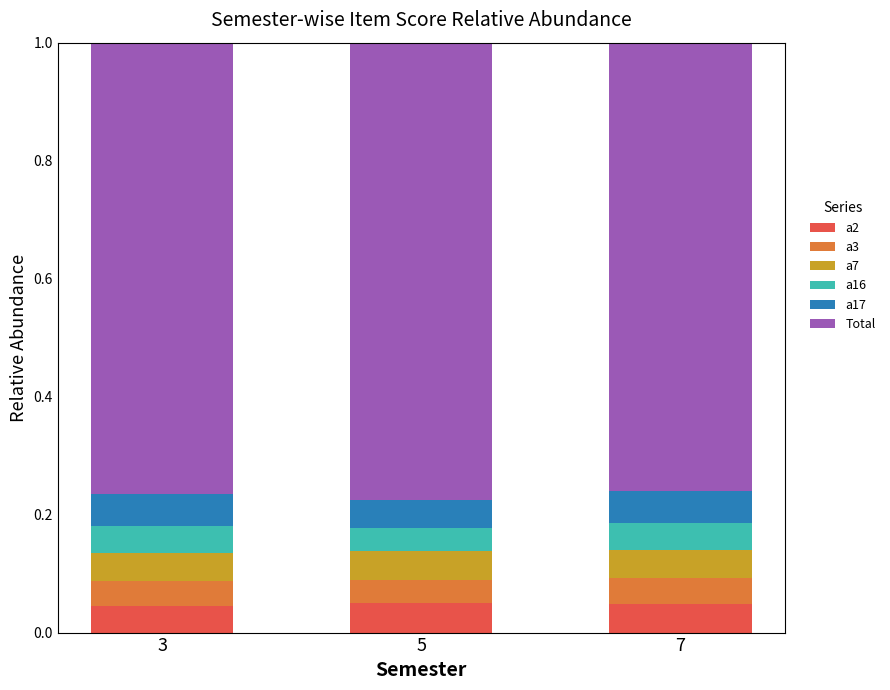

What is the total value across all series at 7?

1.0